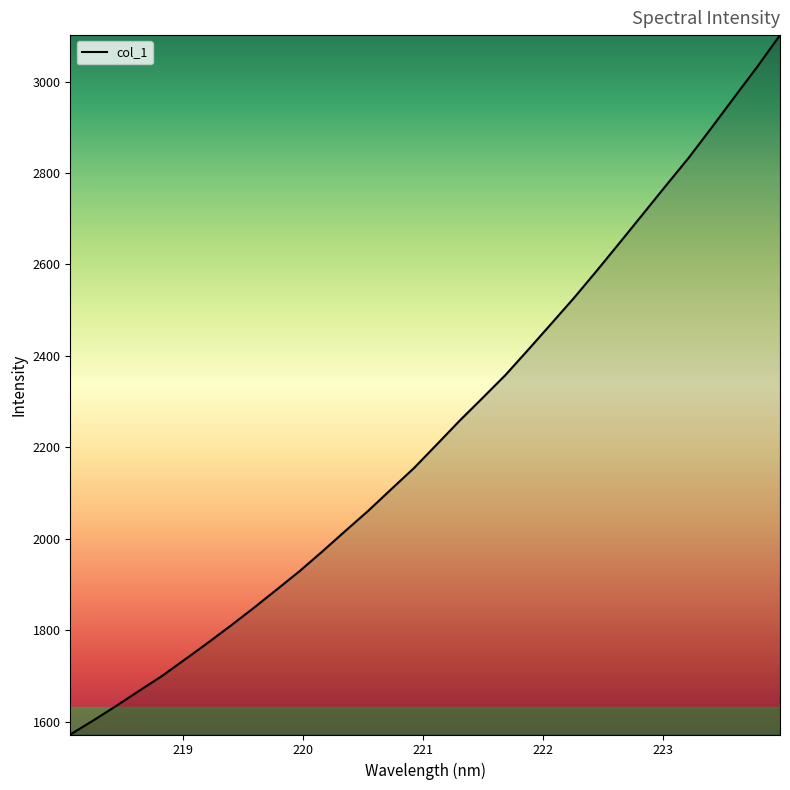

Does the chart have visible grid lines?

No